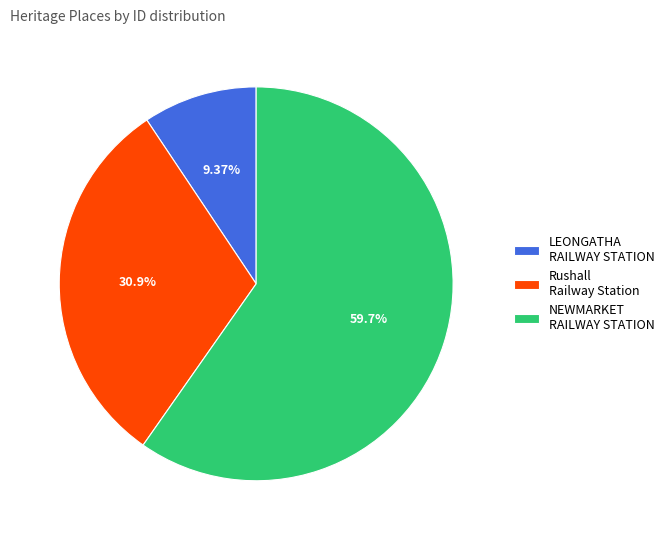

Does LEONGATHA RAILWAY STATION account for over 50% of the chart?

No